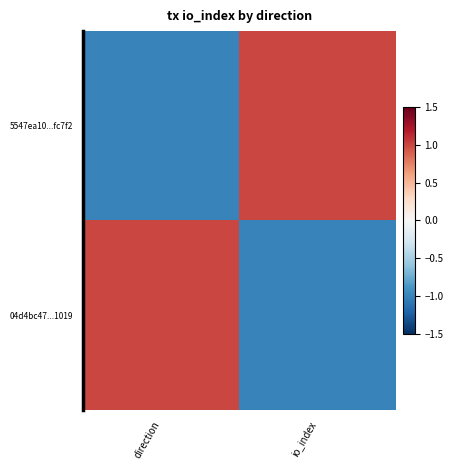

Reading right to left, list all the values displayed in this chart.

5547ea10...fc7f2: io_index=1	direction=-1
04d4bc47...1019: io_index=-1	direction=1